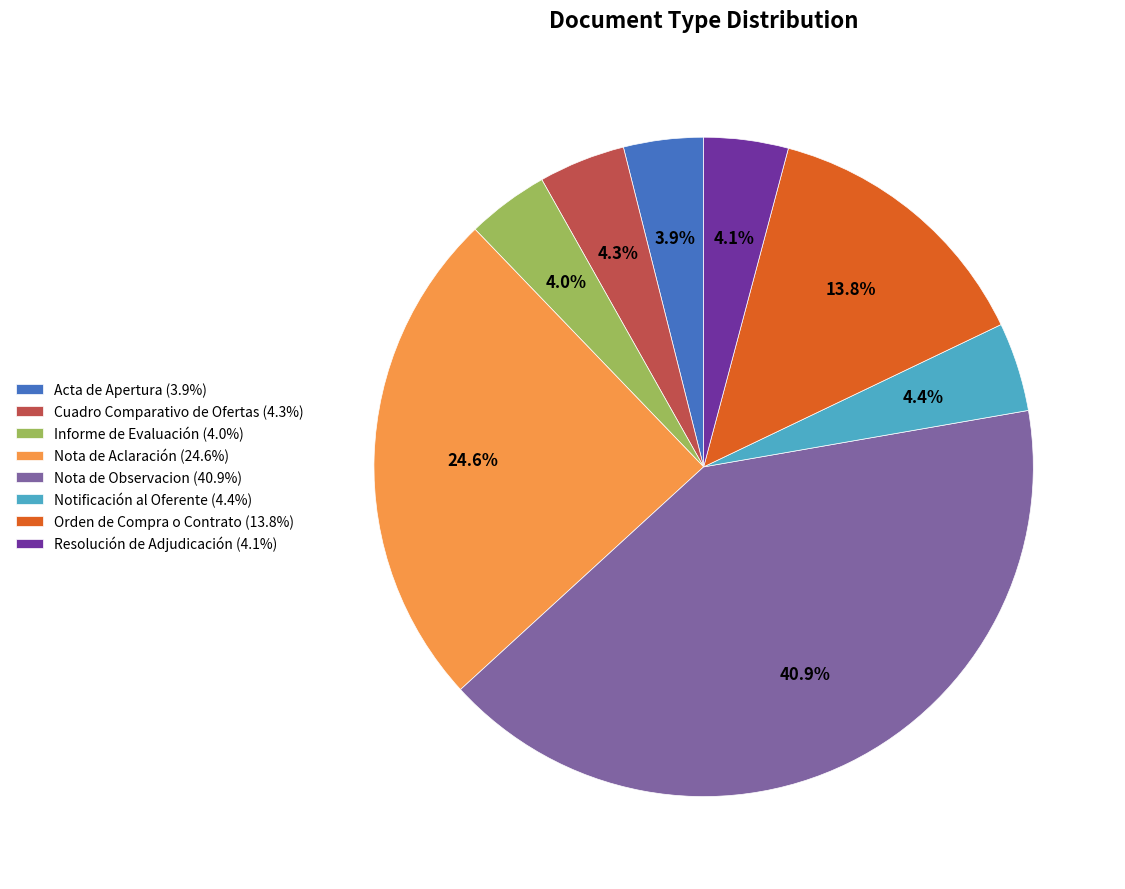

How many slices are in this pie chart?

8